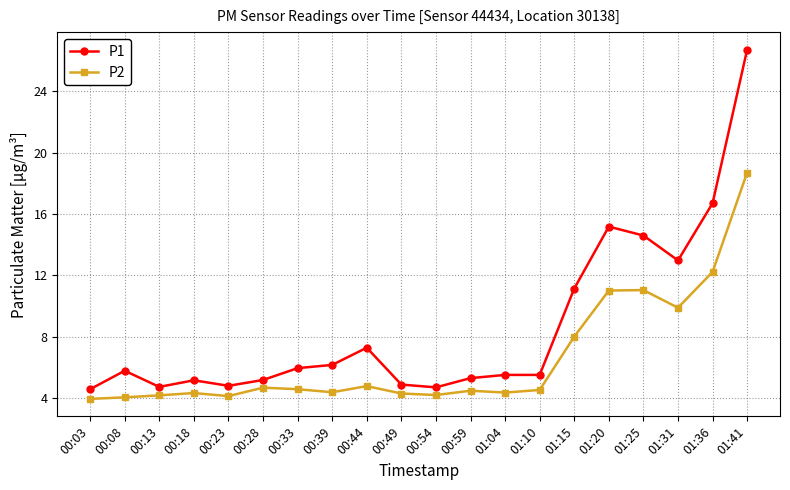

What is the spread (max minus min) of values at 00:18?

0.8